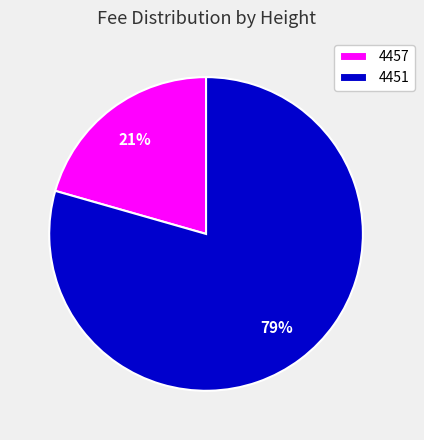

To the nearest percent, what is the average slice percentage?

50%